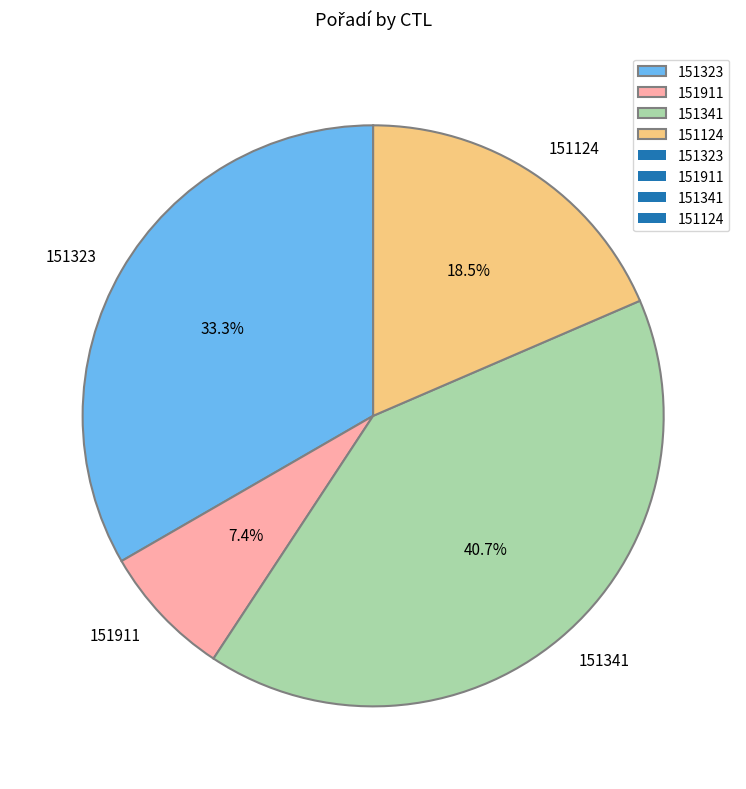

Does 151323 account for over 50% of the chart?

No